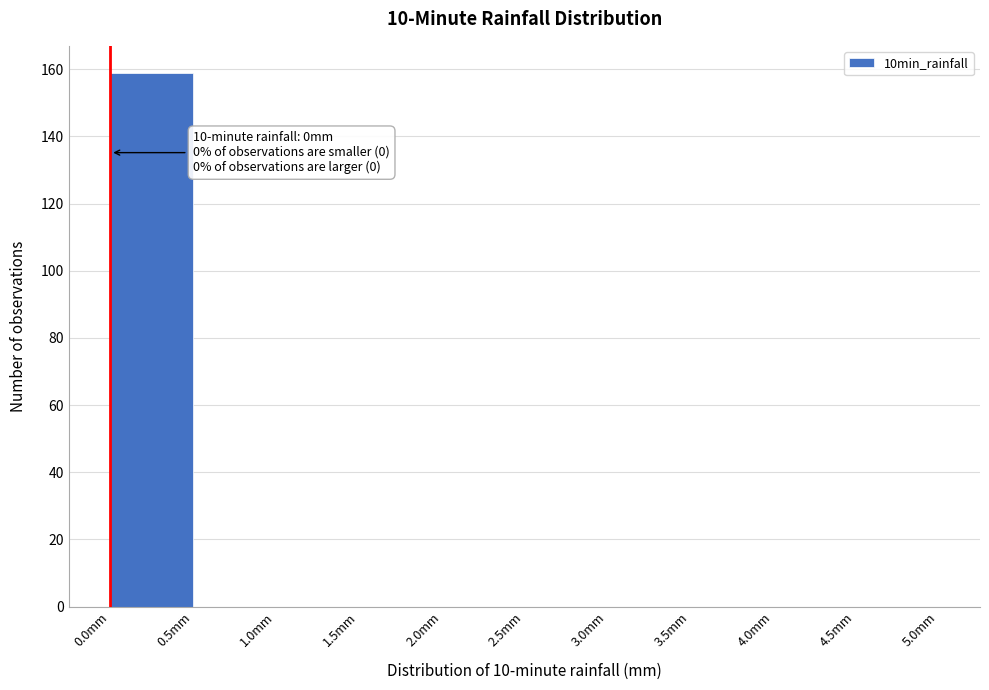

Over which range of the x-axis is the bar tallest?

0.0 to 0.5